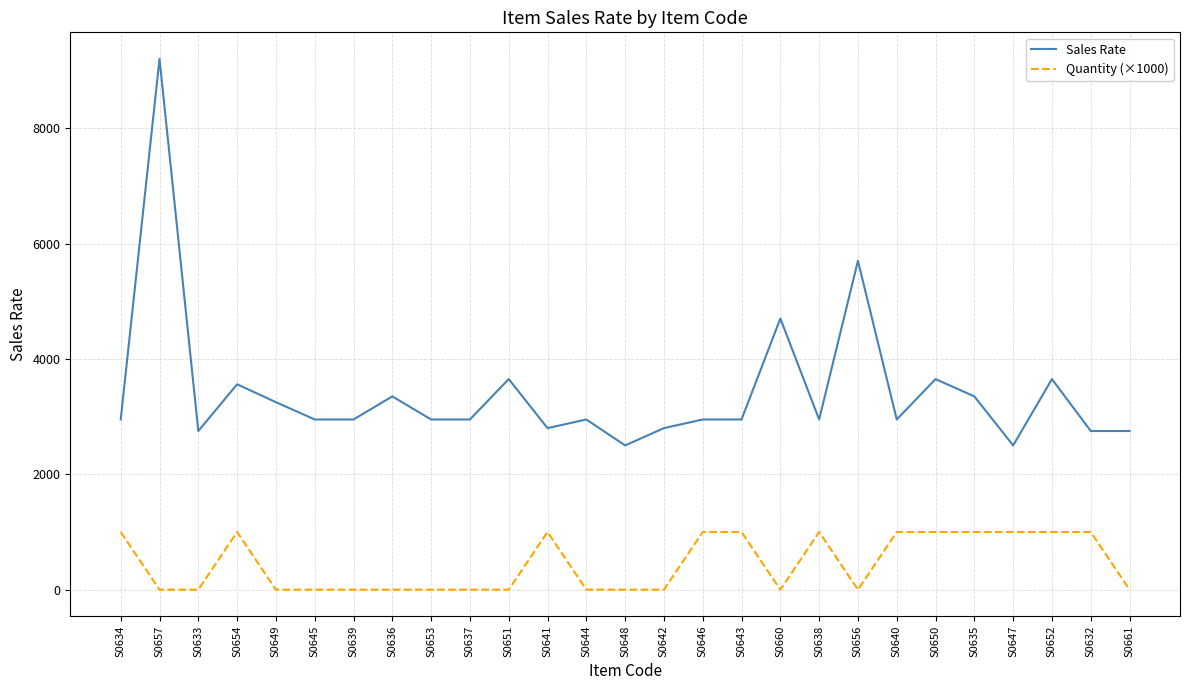

True or false: Sales Rate and Quantity (×1000) intersect in this chart.

False